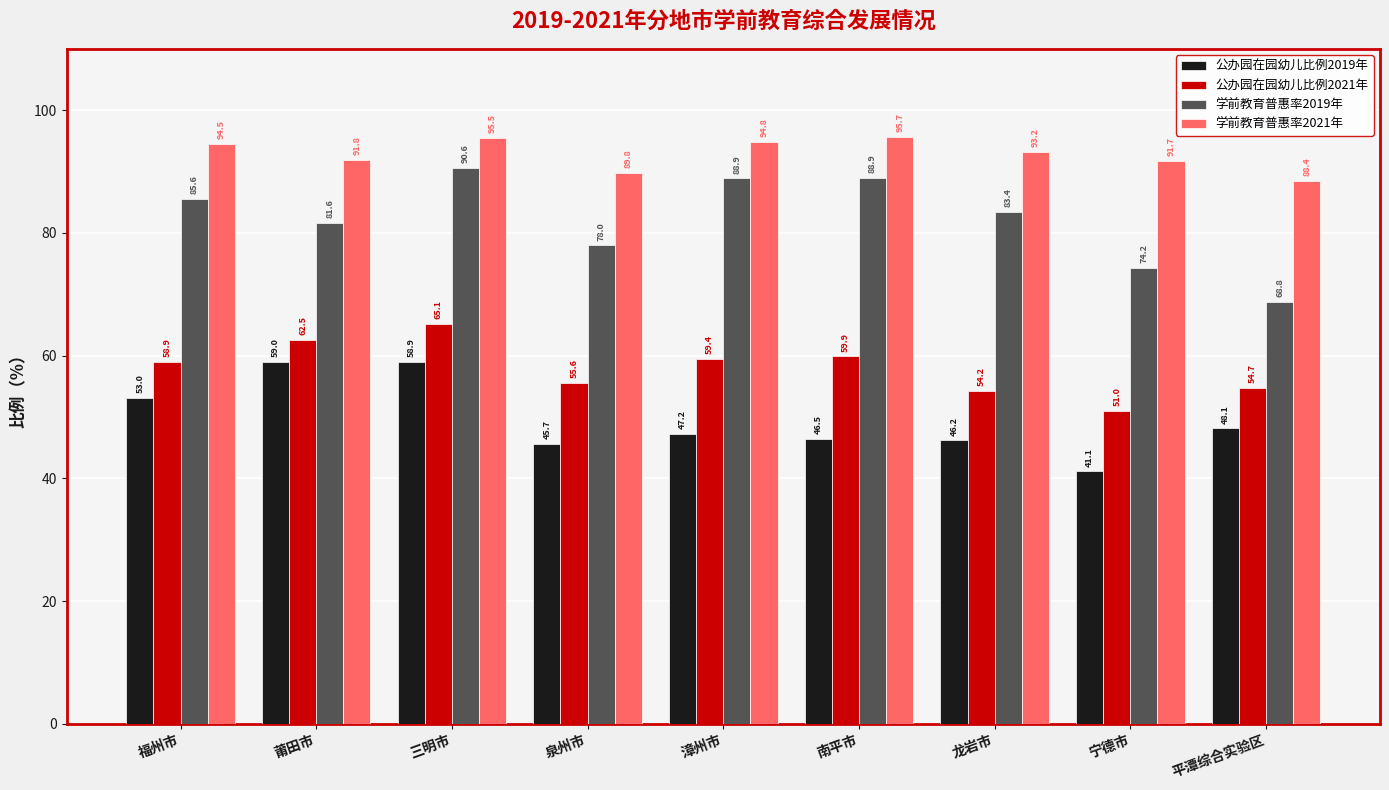

At which label is 学前教育普惠率2021年 closest to 92?

莆田市